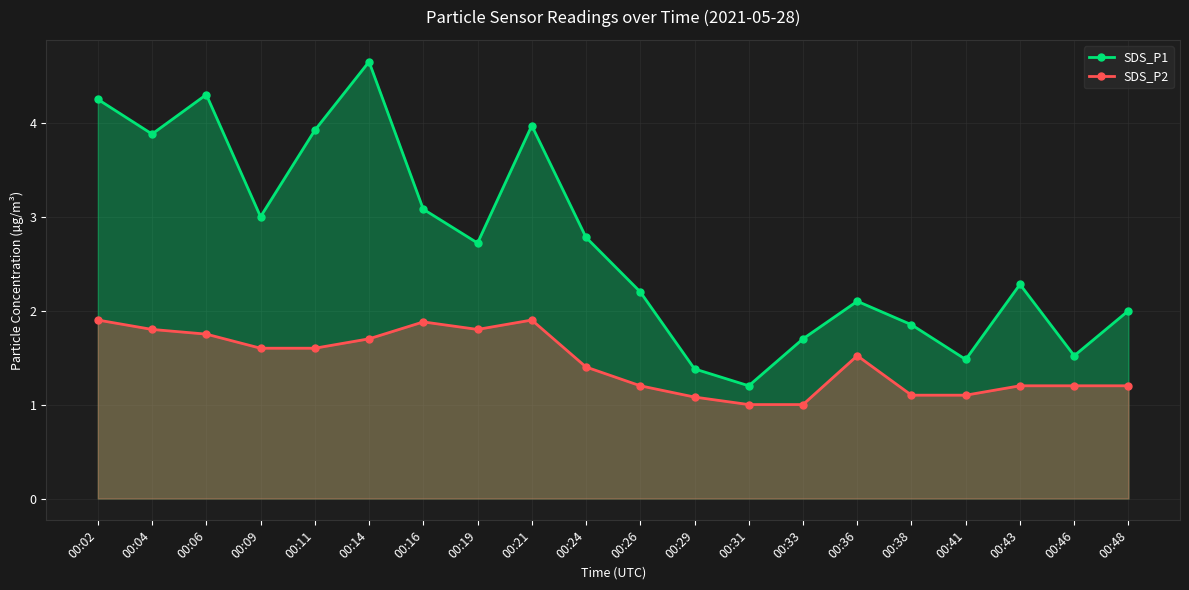

At which category does SDS_P1 reach its first local peak?

00:06